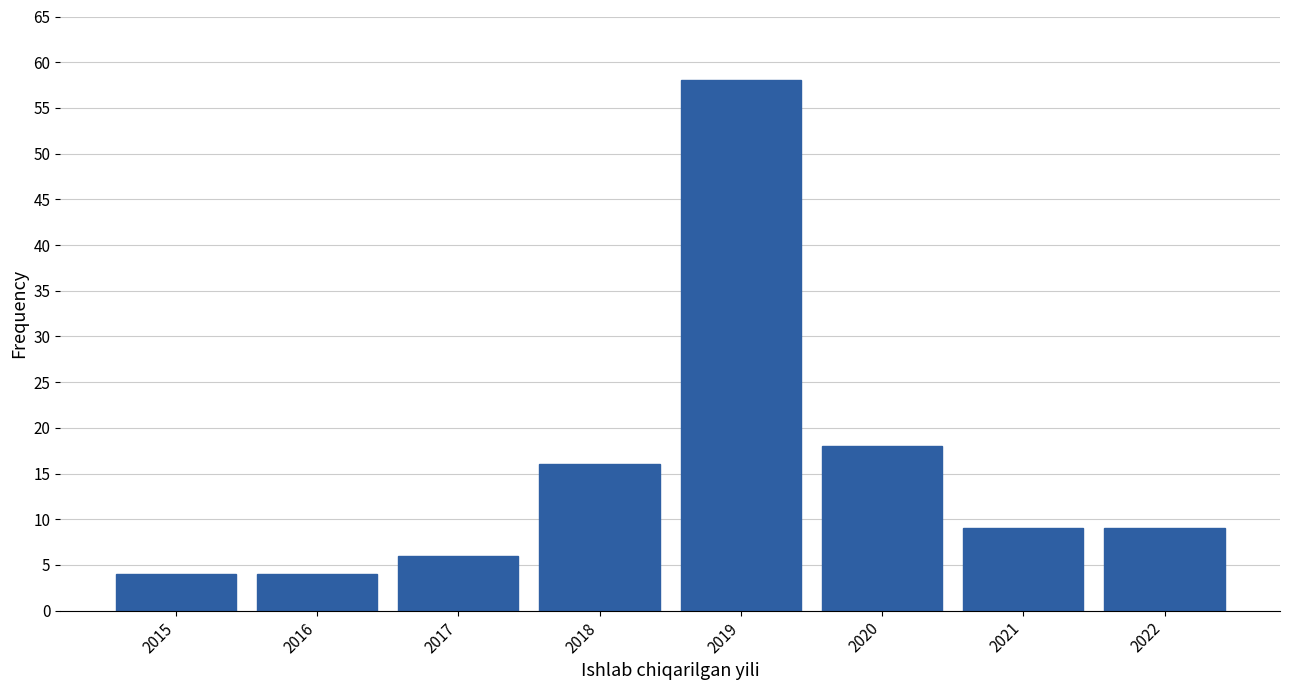

Reading left to right, what are all the values shown in this chart?

4	4	6	16	58	18	9	9